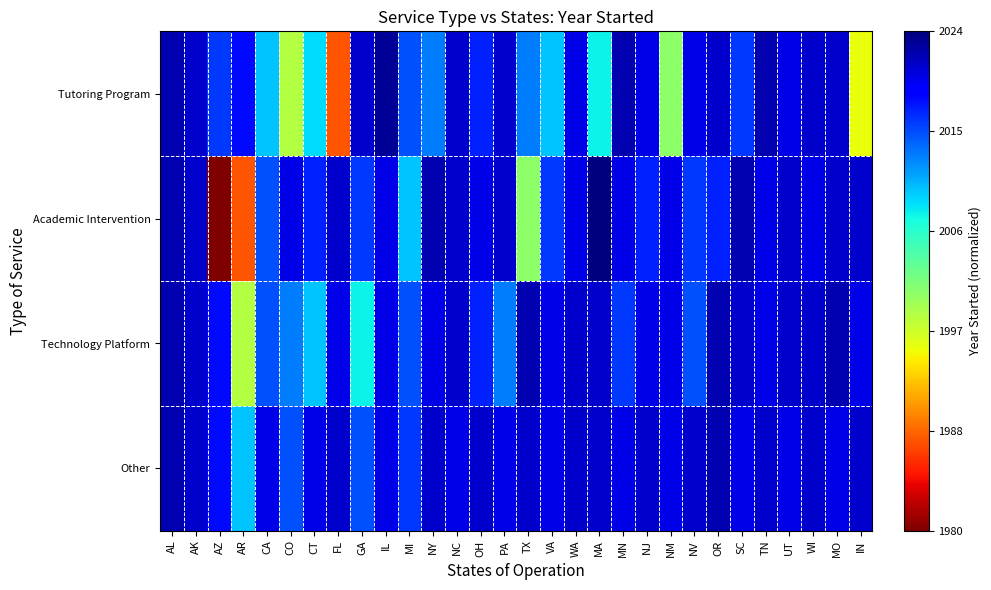

Reading right to left, extract all data points from this chart.

Tutoring Program: IN=0.4	MO=0.9	WI=0.9	UT=0.9	TN=1.0	SC=0.8	OR=0.9	NV=0.9	NM=0.5	NJ=0.9	MN=1.0	MA=0.6	WA=0.9	VA=0.7	TX=0.8	PA=0.9	OH=0.8	NC=0.9	NY=0.8	MI=0.8	IL=1.0	GA=0.9	FL=0.2	CT=0.7	CO=0.4	CA=0.7	AR=0.9	AZ=0.8	AK=0.9	AL=1.0
Academic Intervention: IN=0.9	MO=0.9	WI=0.9	UT=0.9	TN=0.9	SC=1.0	OR=0.8	NV=0.8	NM=0.9	NJ=0.8	MN=0.9	MA=1.0	WA=0.9	VA=0.8	TX=0.5	PA=0.9	OH=0.9	NC=0.9	NY=1.0	MI=0.7	IL=0.9	GA=0.8	FL=0.9	CT=0.8	CO=0.9	CA=0.8	AR=0.2	AZ=0.0	AK=0.9	AL=1.0
Technology Platform: IN=0.9	MO=1.0	WI=0.9	UT=0.9	TN=0.9	SC=0.9	OR=1.0	NV=0.8	NM=0.9	NJ=0.9	MN=0.8	MA=0.9	WA=0.9	VA=0.9	TX=1.0	PA=0.8	OH=0.8	NC=0.9	NY=0.9	MI=0.8	IL=0.9	GA=0.6	FL=0.9	CT=0.7	CO=0.8	CA=0.8	AR=0.4	AZ=0.9	AK=0.9	AL=1.0
Other: IN=0.9	MO=0.9	WI=0.9	UT=0.9	TN=0.9	SC=0.9	OR=1.0	NV=0.9	NM=0.9	NJ=0.9	MN=0.9	MA=0.9	WA=0.9	VA=0.9	TX=0.9	PA=0.9	OH=0.9	NC=0.9	NY=0.9	MI=0.8	IL=0.9	GA=0.8	FL=0.9	CT=0.9	CO=0.8	CA=0.9	AR=0.7	AZ=0.9	AK=0.9	AL=1.0